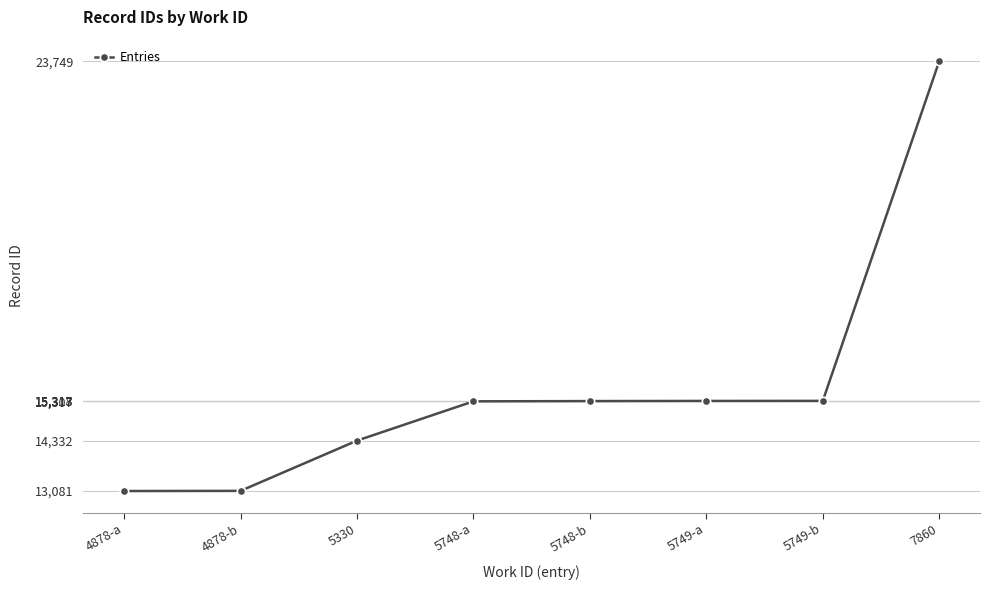

Is it true that the value at 4878-b is 21299?

False